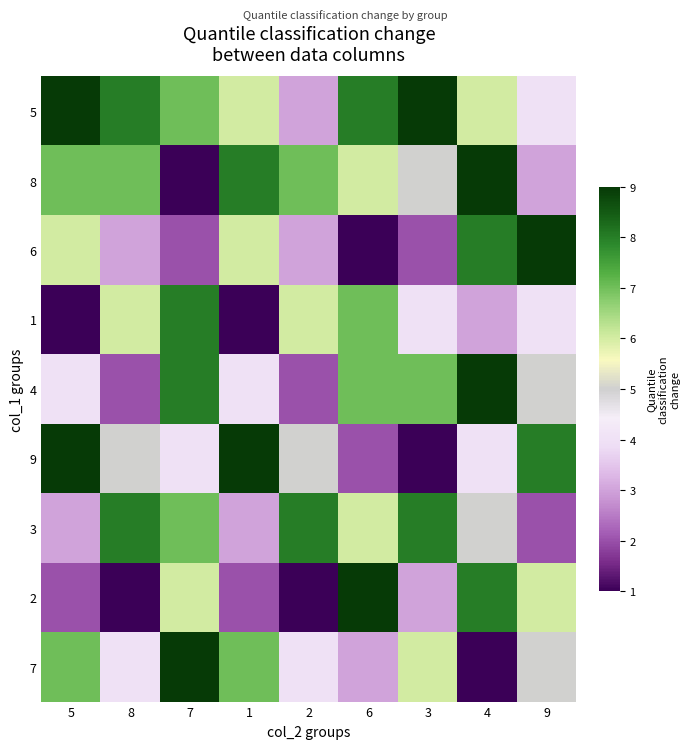

At how many categories does at least one series exceed 6?

9